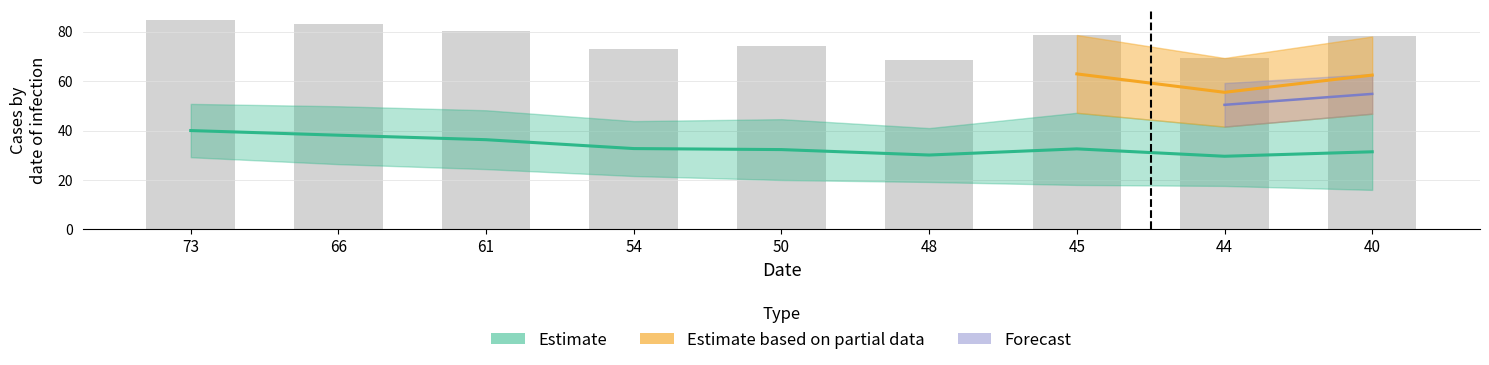

How many groups of bars are there?

9